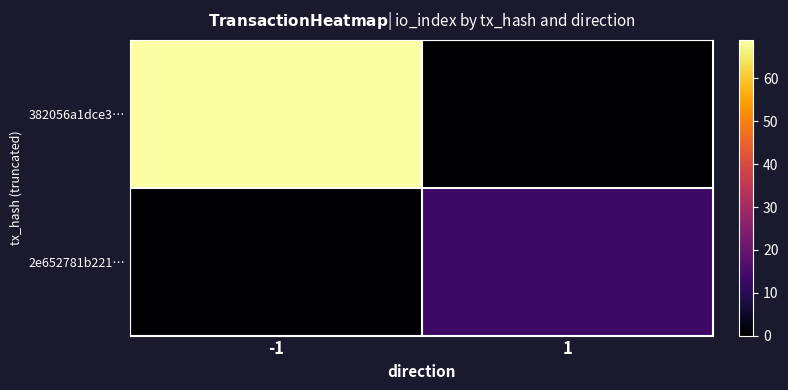

Reading right to left, what are all the values shown in this chart?

382056a1dce3…: 1=0	-1=69
2e652781b221…: 1=13	-1=0